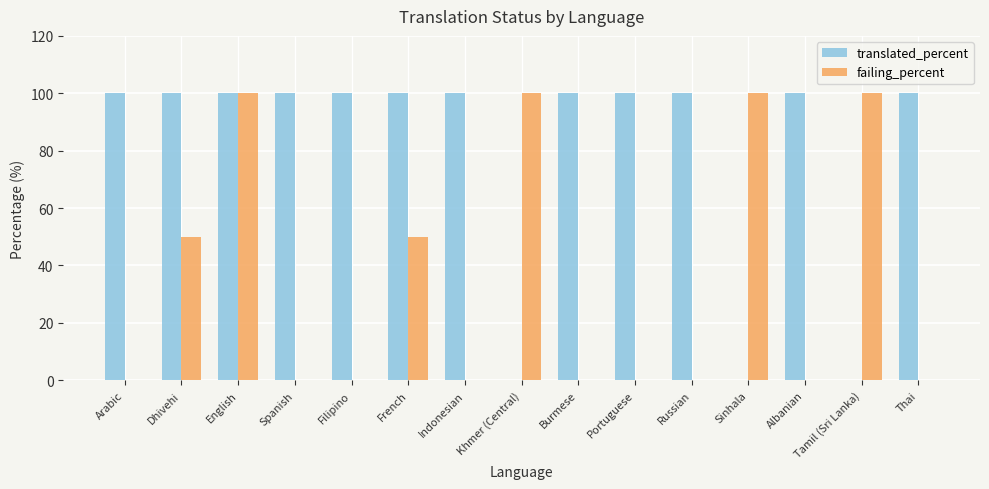

Which series changed the most between Dhivehi and Portuguese?

failing_percent